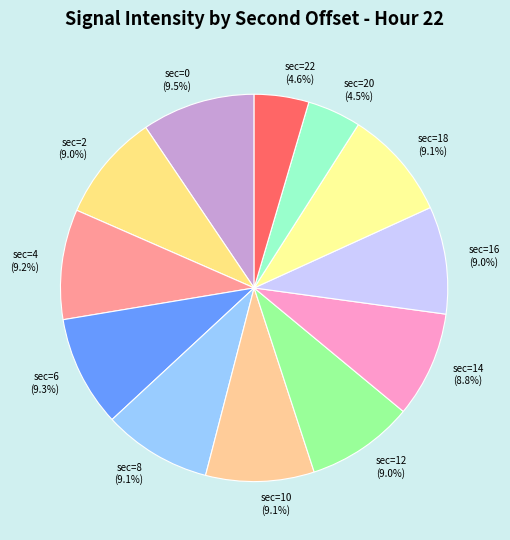

How many slices are in this pie chart?

12